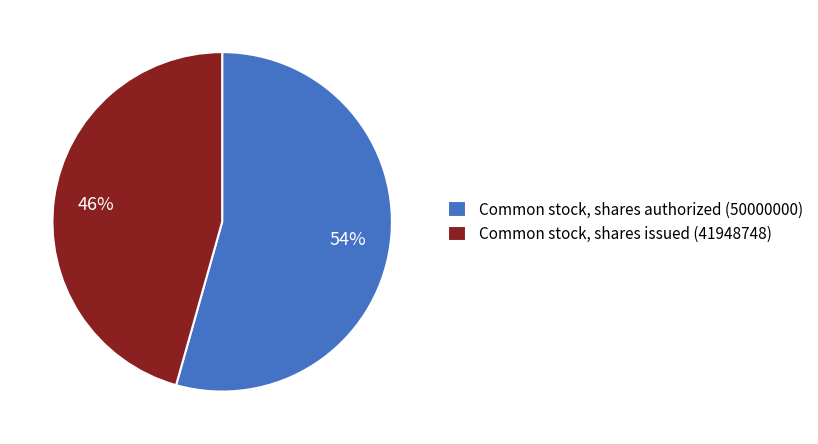

Combined, do Common stock, shares authorized (50000000) and Common stock, shares issued (41948748) account for over 50%?

Yes